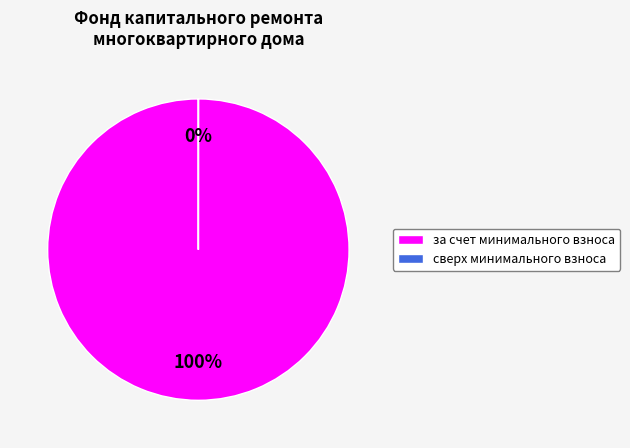

Is there any slice that represents more than half of the pie?

Yes